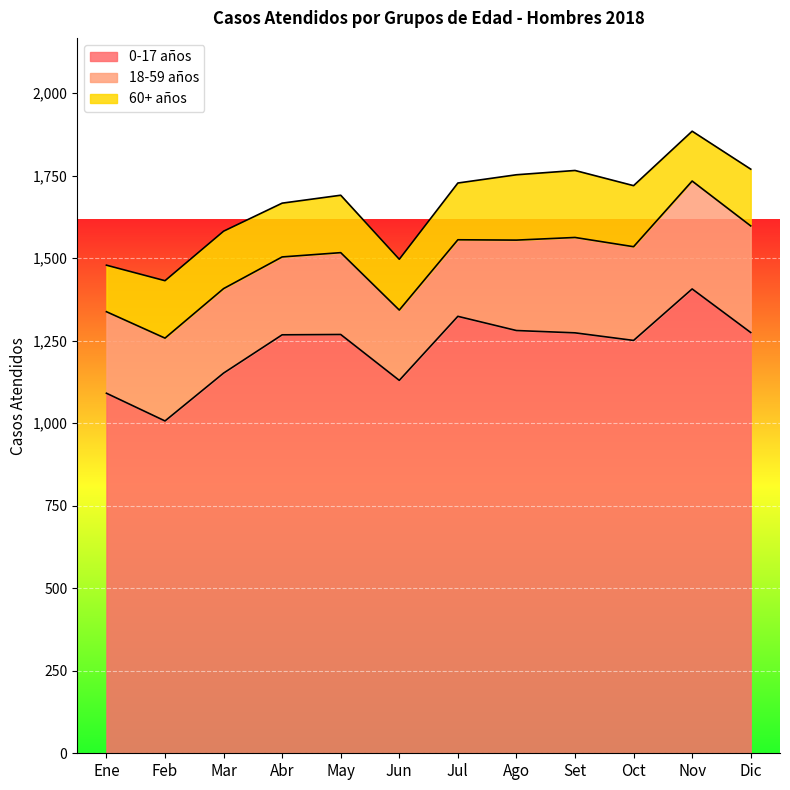

Rank the series by their maximum value, from highest to lowest.

0-17 años, 18-59 años, 60+ años